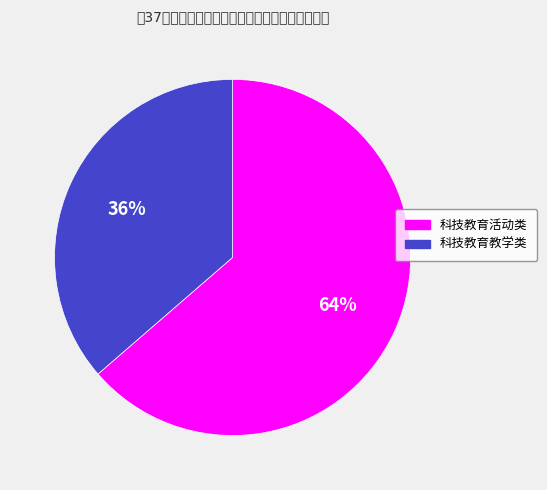

To the nearest percent, what is the combined percentage of 科技教育教学类 and 科技教育活动类?

100%